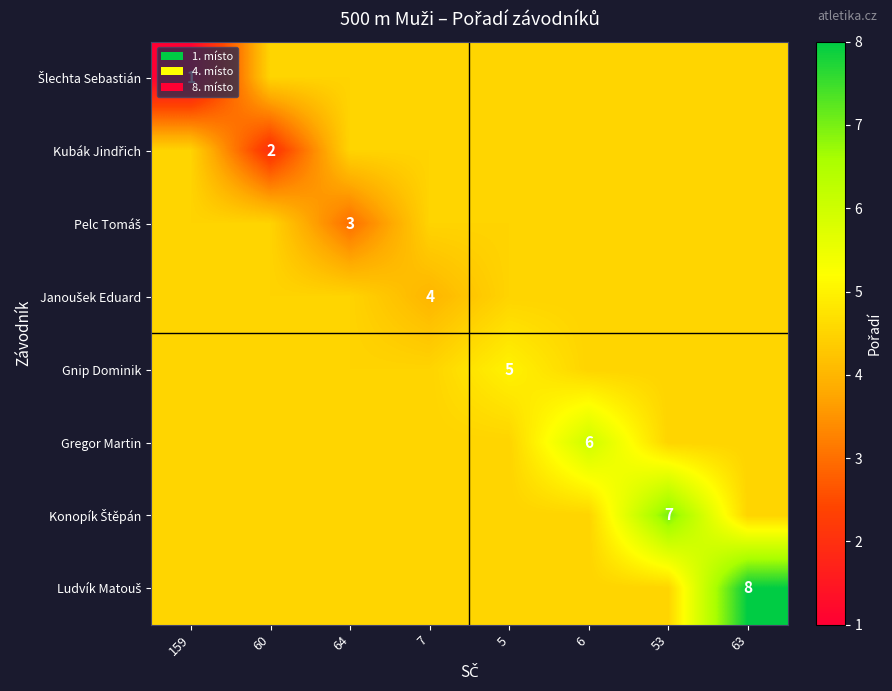

Rank the series at 159 from lowest to highest value.

Šlechta Sebastián, Kubák Jindřich, Pelc Tomáš, Janoušek Eduard, Gnip Dominik, Gregor Martin, Konopík Štěpán, Ludvík Matouš